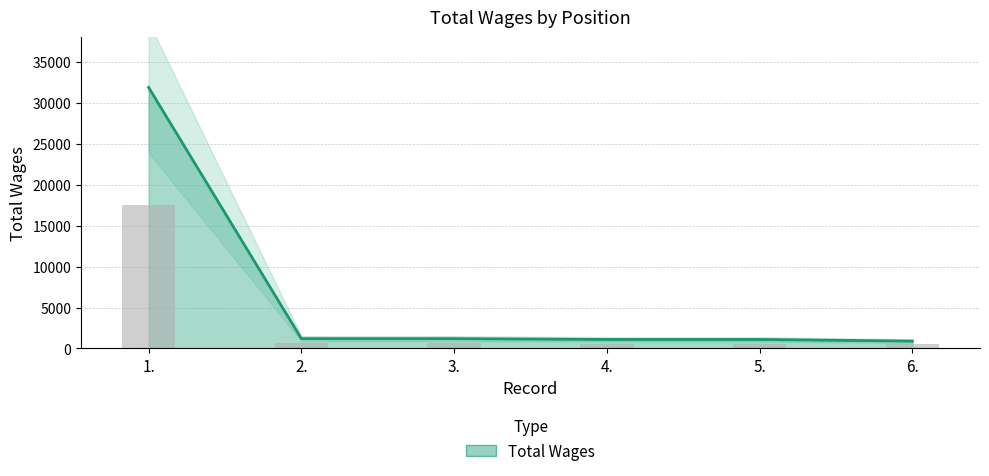

What is the label of the 3rd bar from the right?

4.